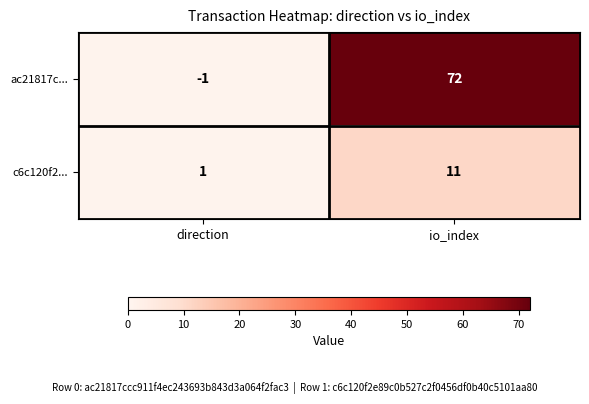

Reading left to right, list all the values displayed in this chart.

ac21817c...: direction=-1	io_index=72
c6c120f2...: direction=1	io_index=11